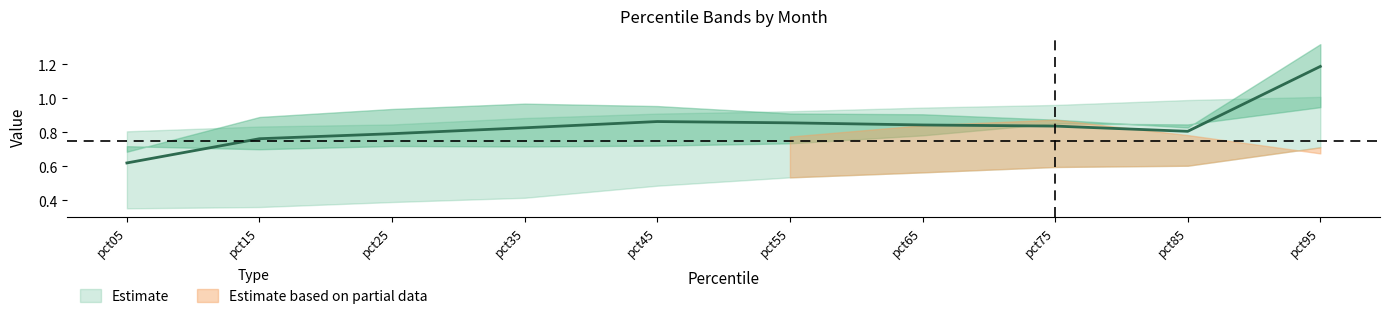

The value of Jun at pct85 is 0.8. True or false?

True